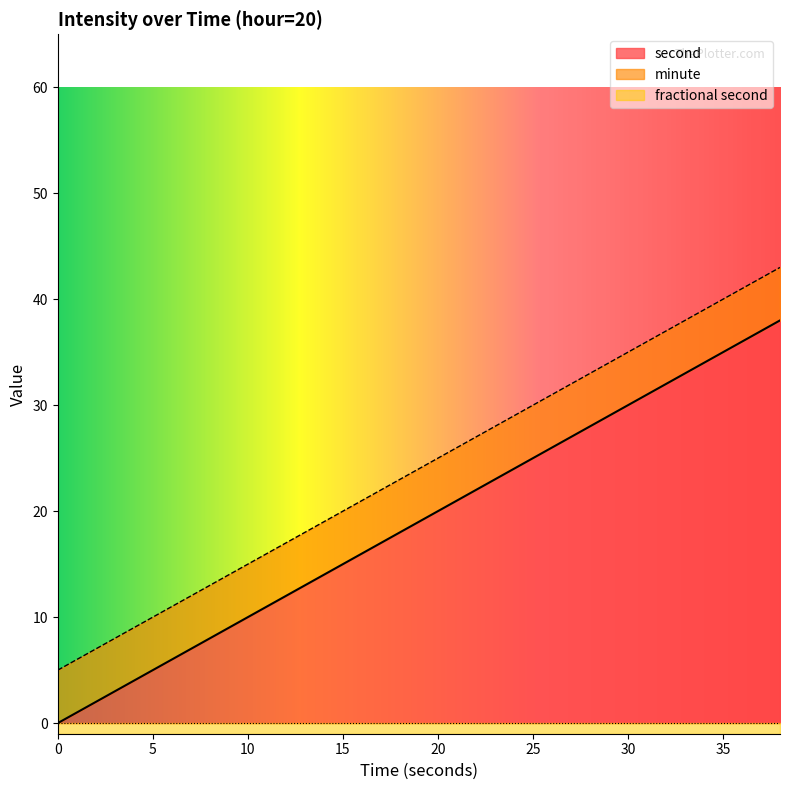

The value of second at 4 is 4. True or false?

True